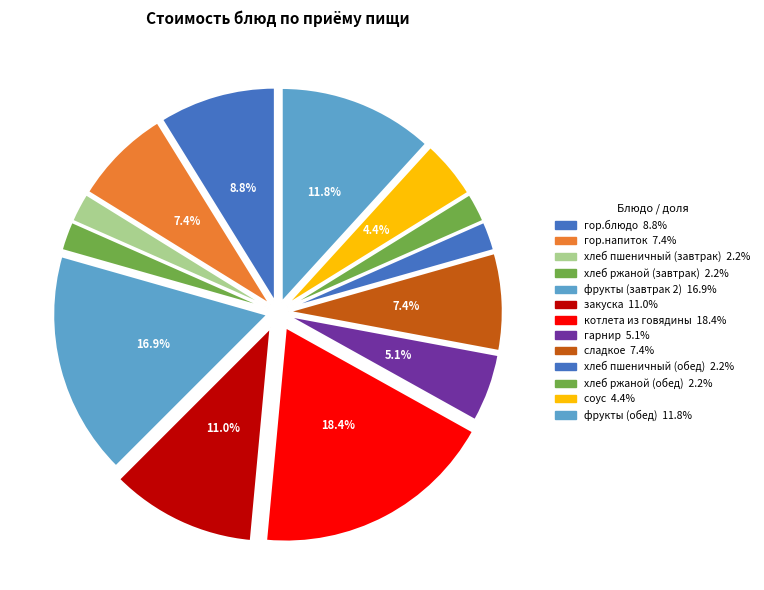

Is it true that гор.блюдо is 9% of the pie?

True